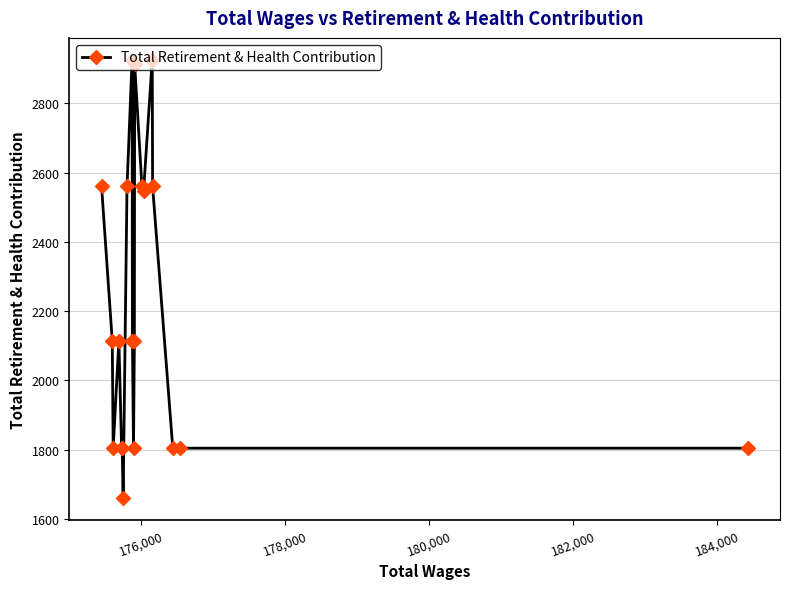

What is the minimum value shown in the chart?

1660